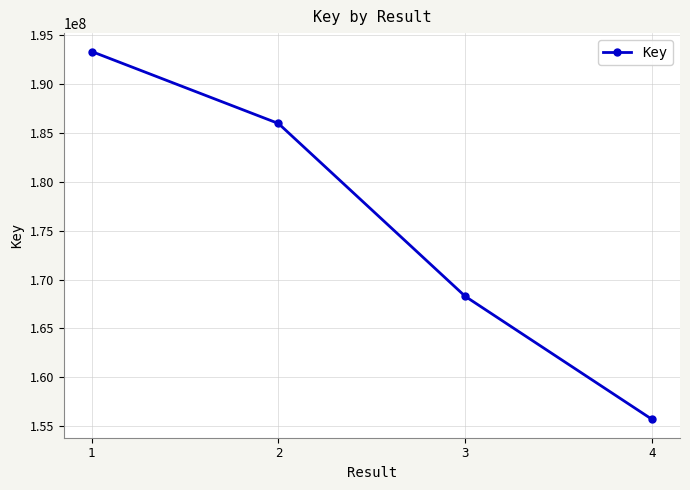

Is this an area chart (filled region under the line)?

No